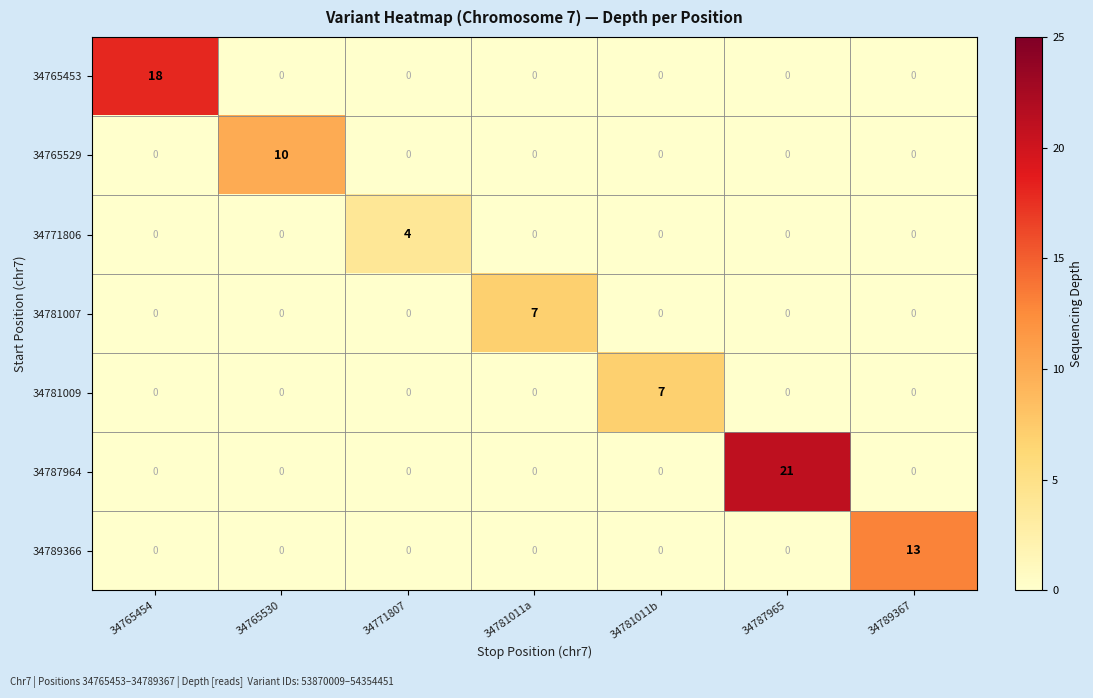

What is the total value across all series at 34765454?

18